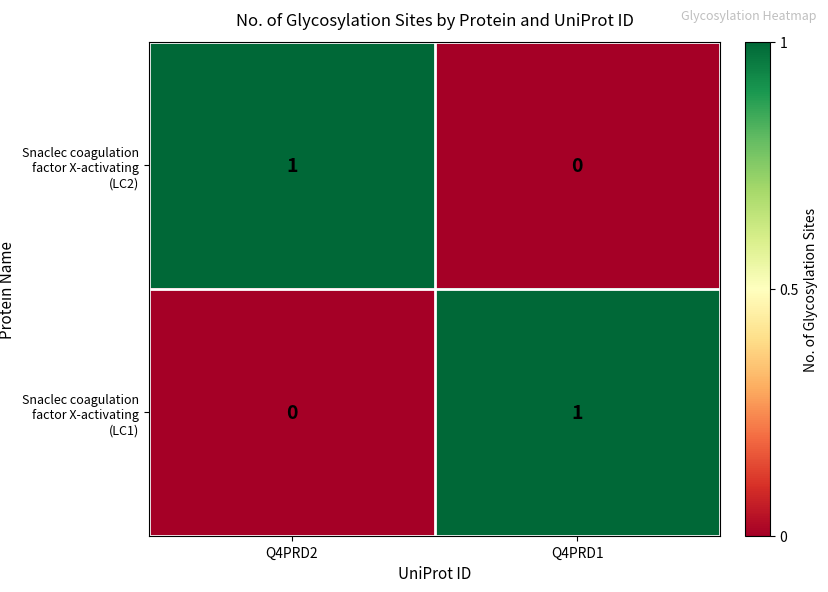

Rank the series at Q4PRD2 from highest to lowest value.

Snaclec coagulation factor X-activating (LC2), Snaclec coagulation factor X-activating (LC1)